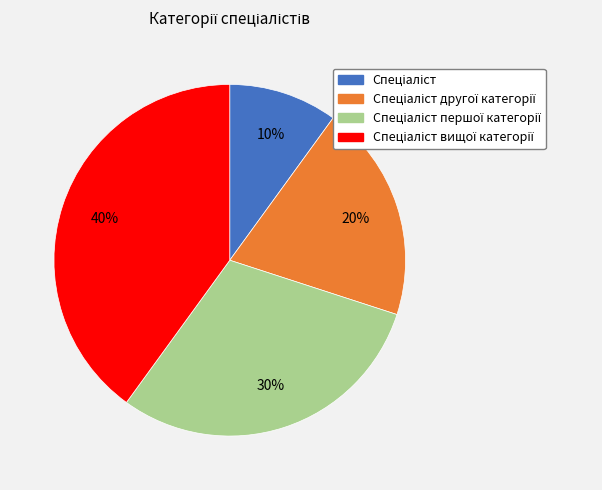

To the nearest percent, what is the difference between the largest and smallest slice percentages?

30%